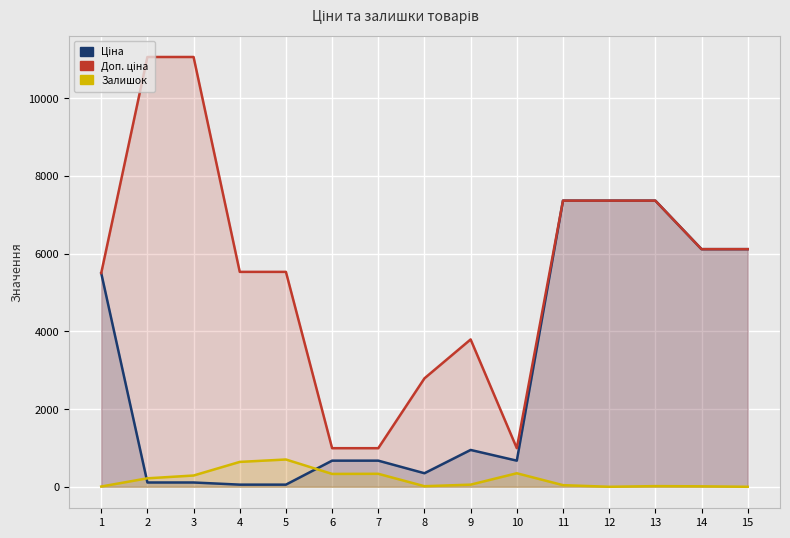

How many values in Залишок are above zero?

13